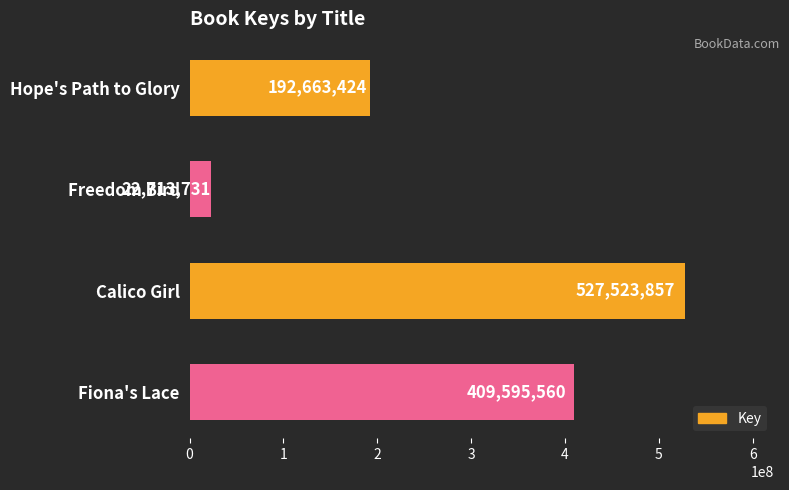

How many bars are there in total?

4